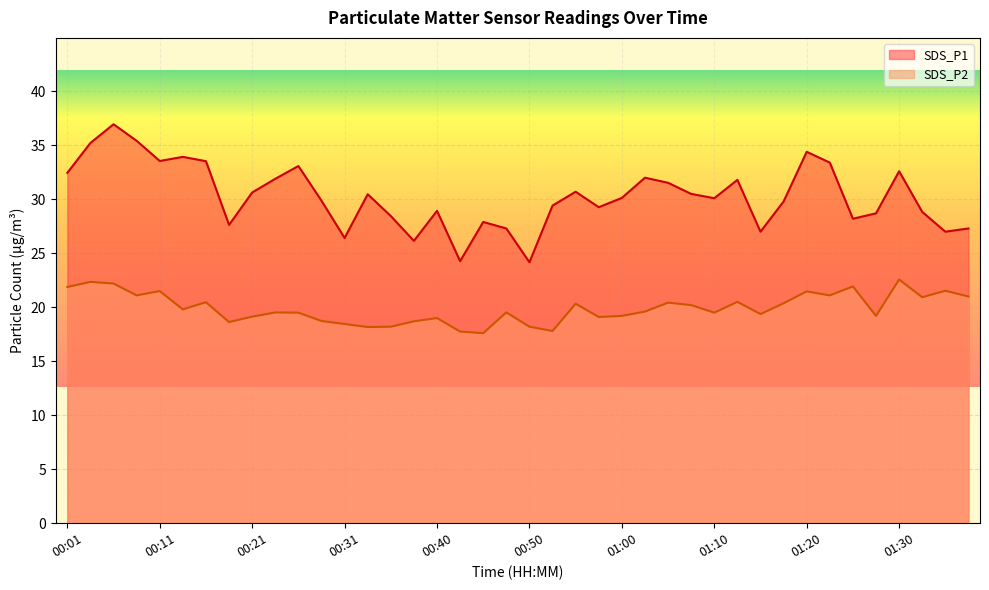

How many values in the SDS_P2 series are below 19?

10